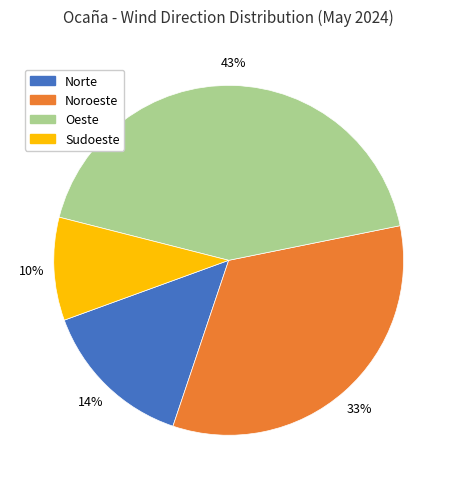

Approximately how many times larger is the value at Noroeste compared to Oeste?

0.8